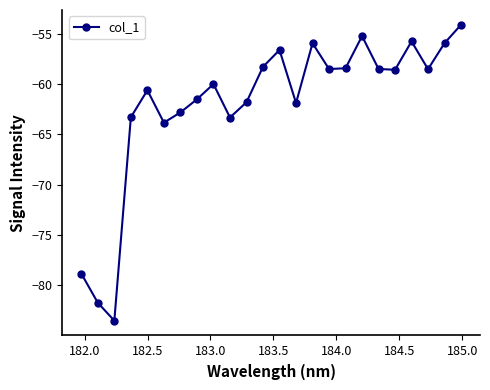

What is the smallest value displayed?

-83.5